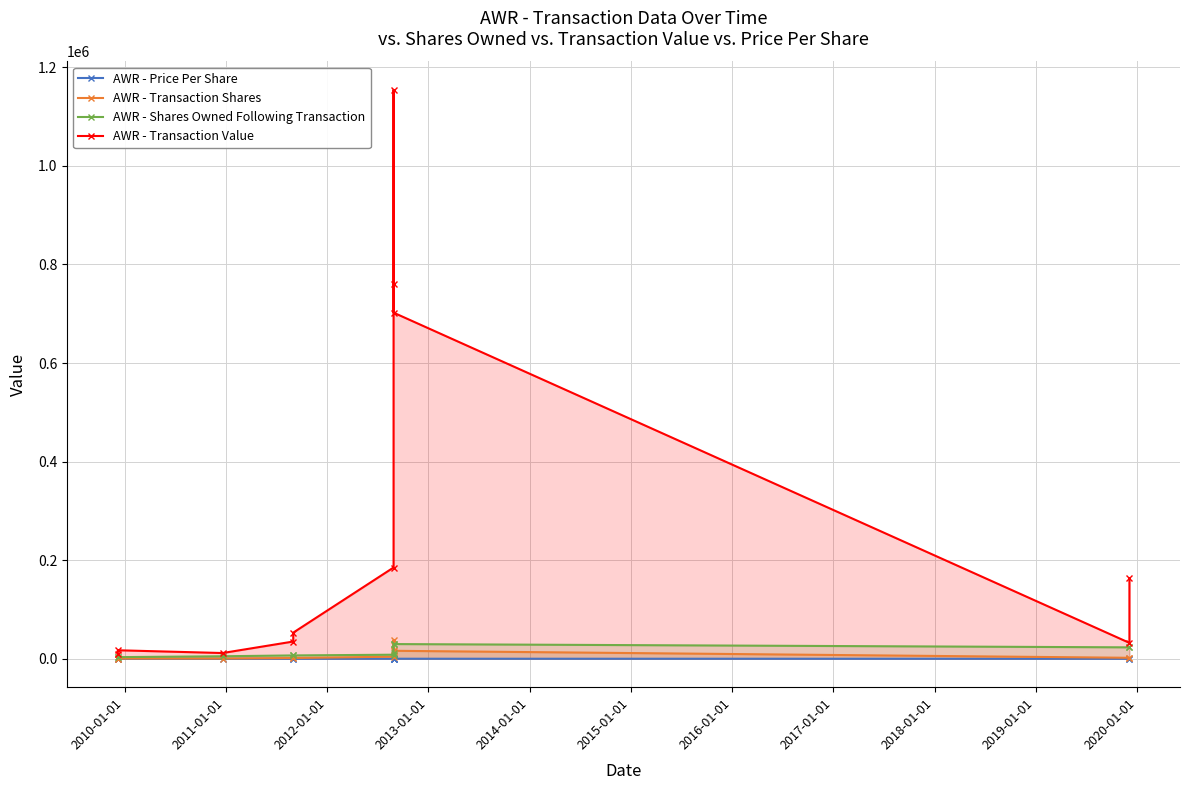

What is the total value across all series at 2019-01-01?

188696.7